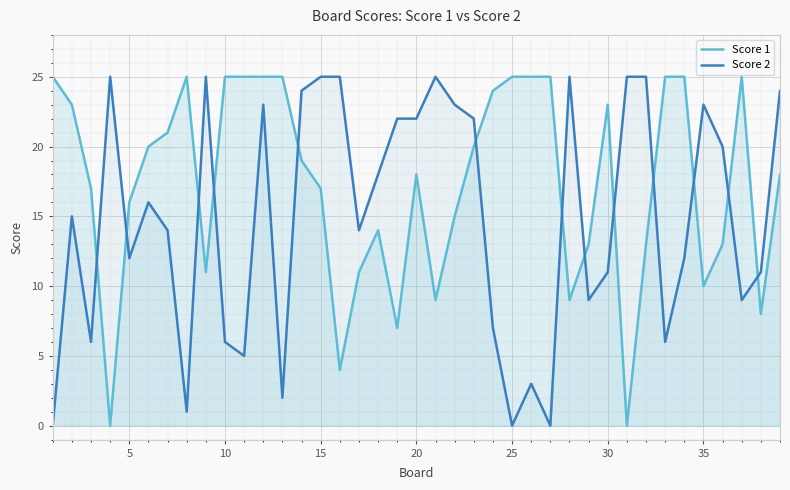

What are all the series names shown in the legend?

Score 1, Score 2